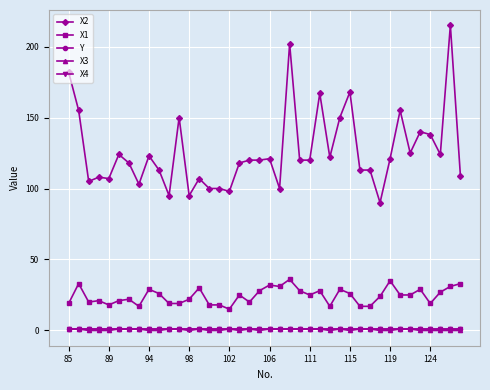

What is the greatest value displayed?

215